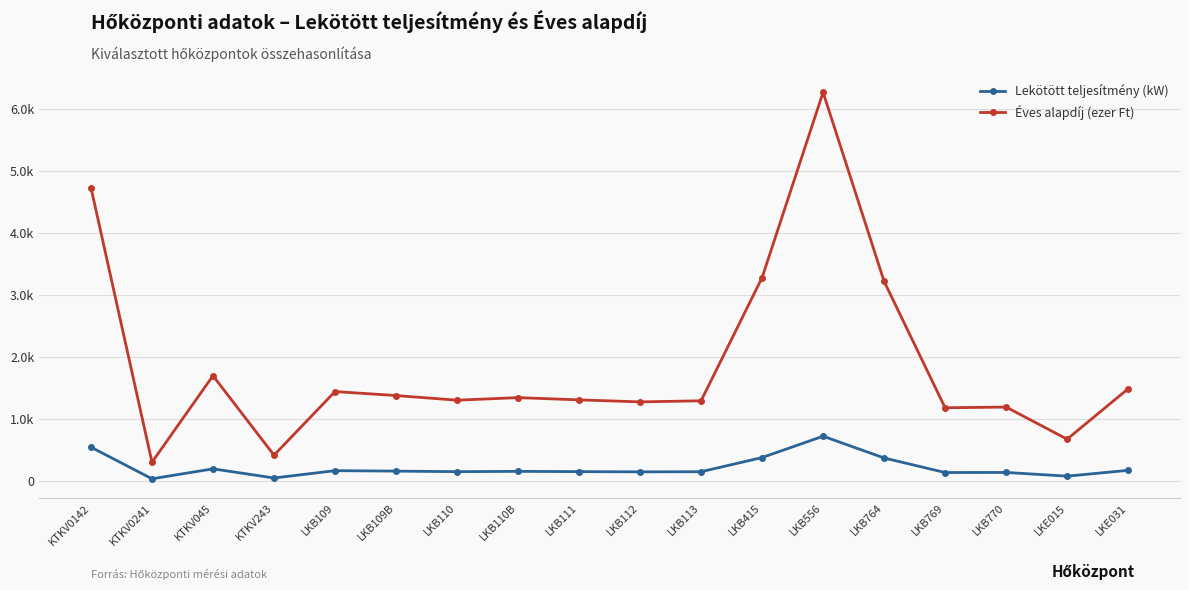

What is the difference between the maximum and minimum values in the Lekötött teljesítmény (kW) series?

687.5